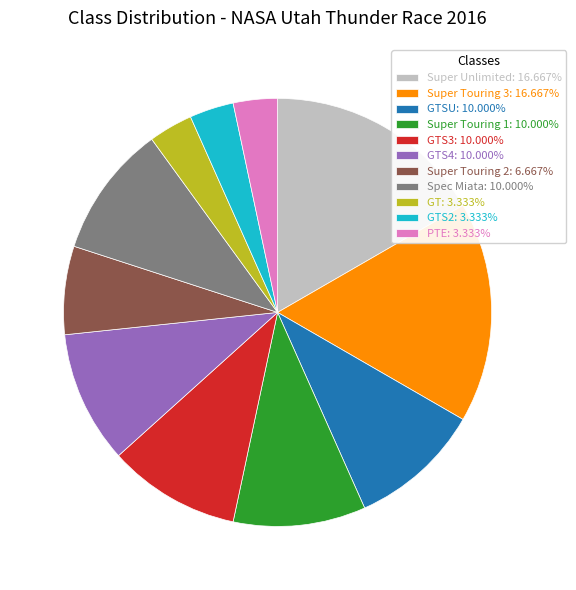

What is the ratio of the value at PTE: 3.333% to the value at Super Touring 2: 6.667%?

0.5